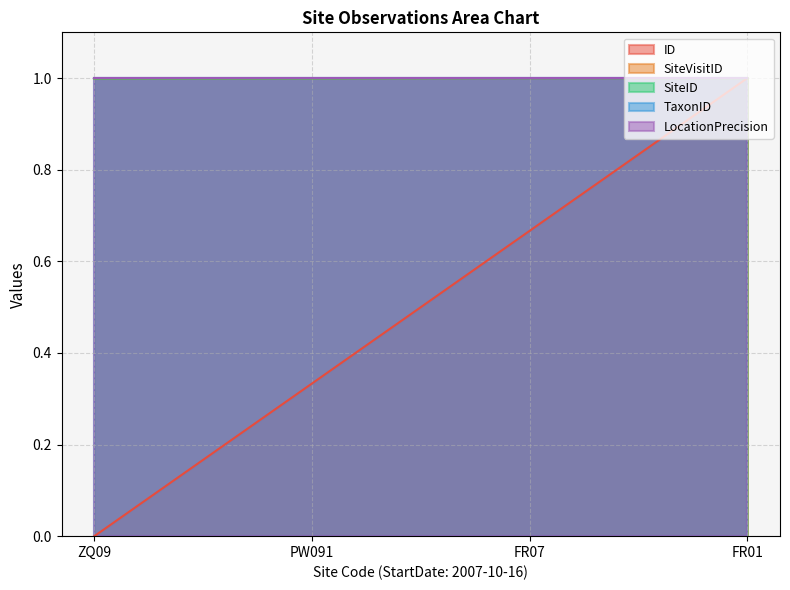

What position from the right is FR01?

1